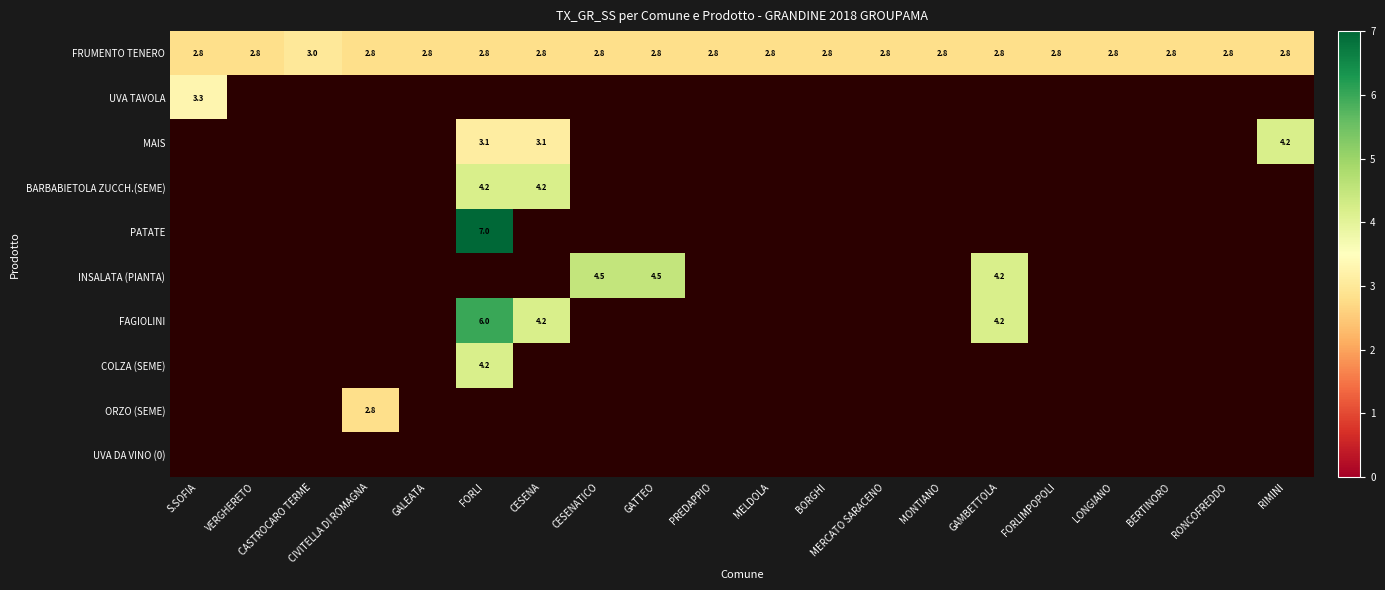

Which category has the highest value in the FRUMENTO TENERO series?

CASTROCARO TERME